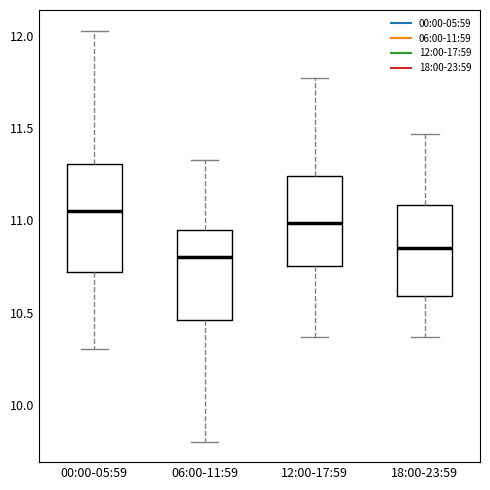

Reading left to right, read every box against the y-axis: the position of its median line, the range the box covers, and the ends of its whiskers. The values are not printed on the chart, so give them approximately, as read against the axis.

00:00-05:59: median 11.05, box 10.70 to 11.30, whiskers 10.30 to 12.05
06:00-11:59: median 10.80, box 10.45 to 10.95, whiskers 9.80 to 11.35
12:00-17:59: median 11.00, box 10.75 to 11.25, whiskers 10.35 to 11.75
18:00-23:59: median 10.85, box 10.60 to 11.10, whiskers 10.35 to 11.45